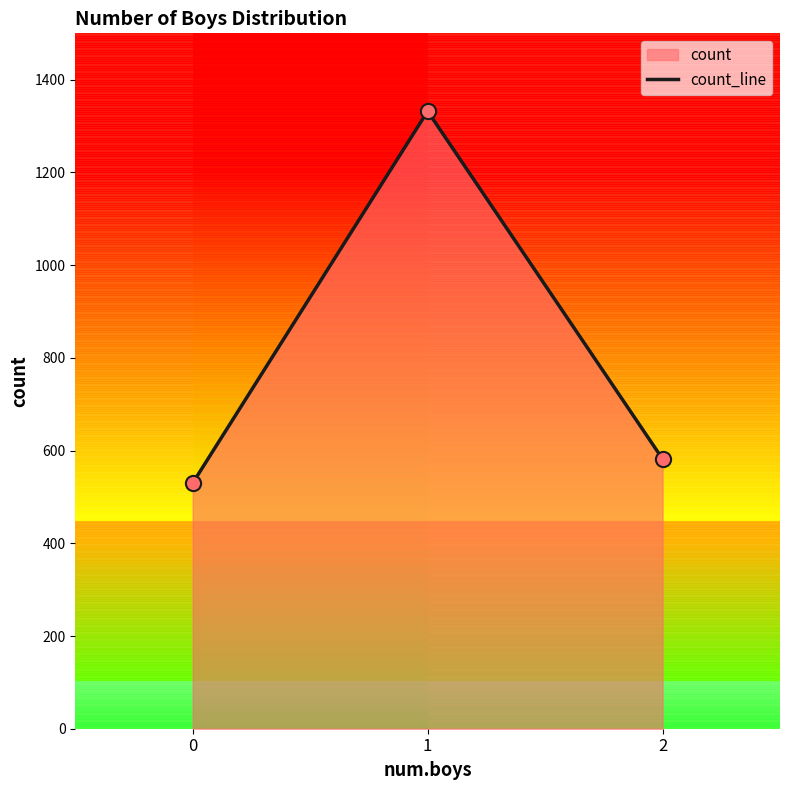

Between 2 and 1, which is larger?

1